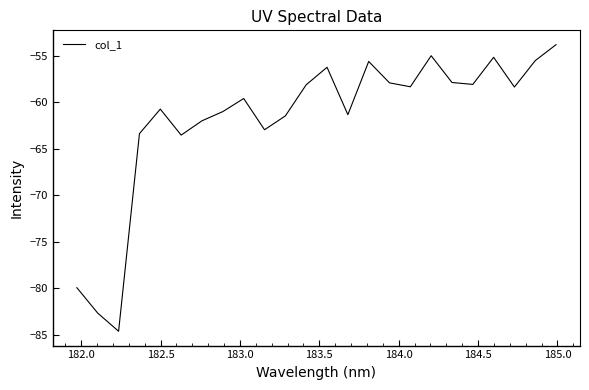

What is the difference between the maximum and minimum values?

30.8